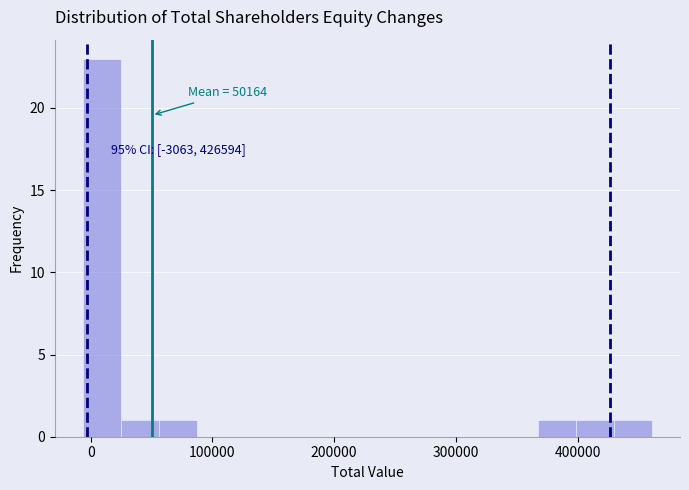

Around what value on the x-axis is the tallest bar? Give the approximate position of its centre, as read against the axis.

10000